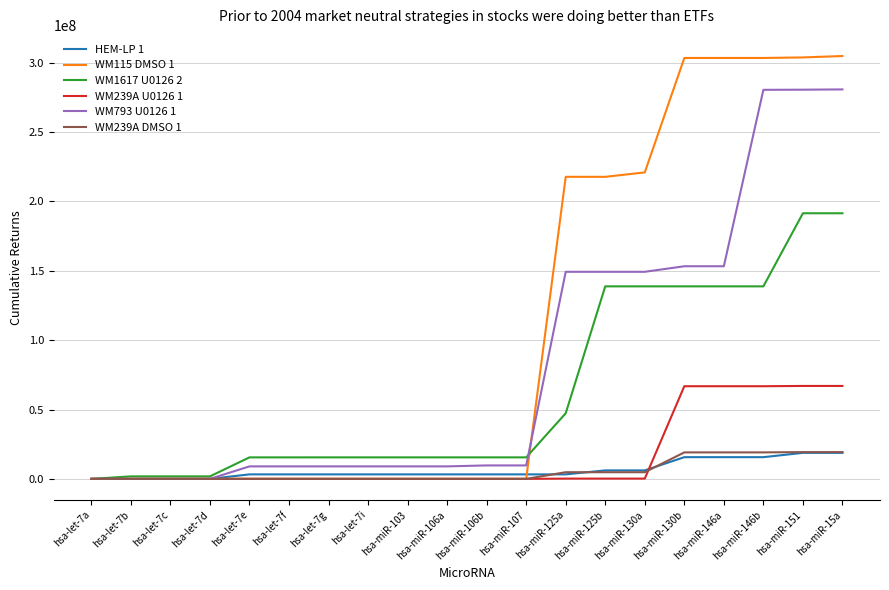

Which series has the widest spread of values?

WM115 DMSO 1